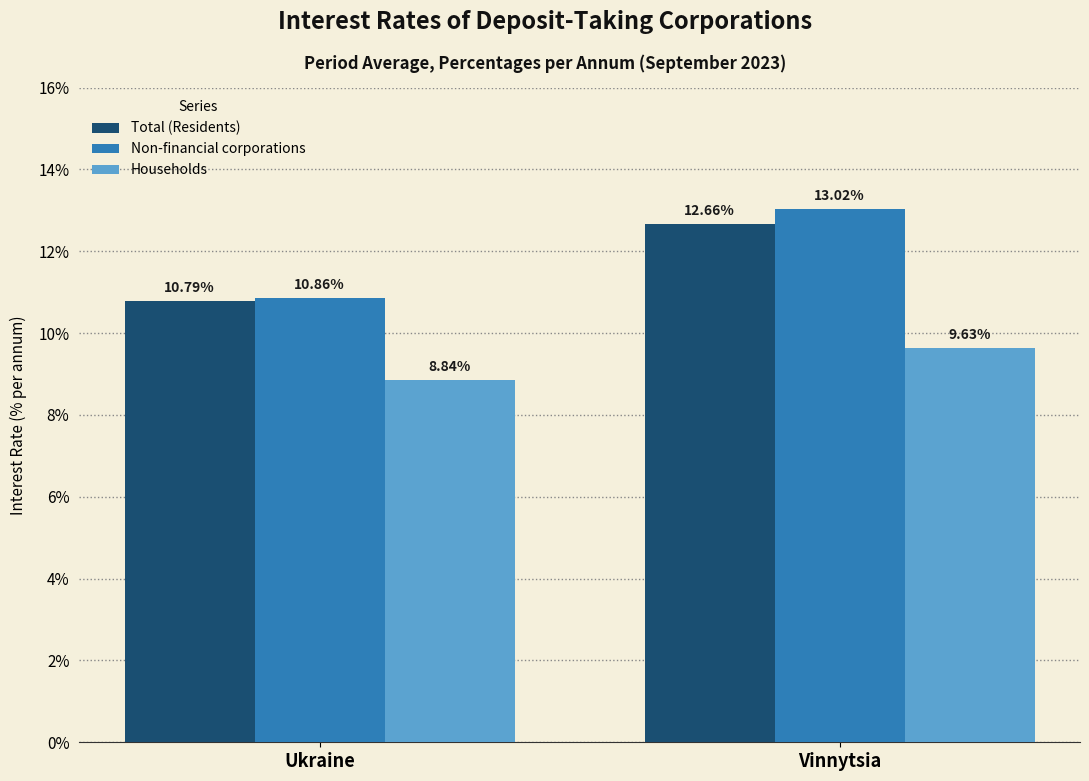

True or false: Total (Residents) has a value of 21.4 at Vinnytsia.

False